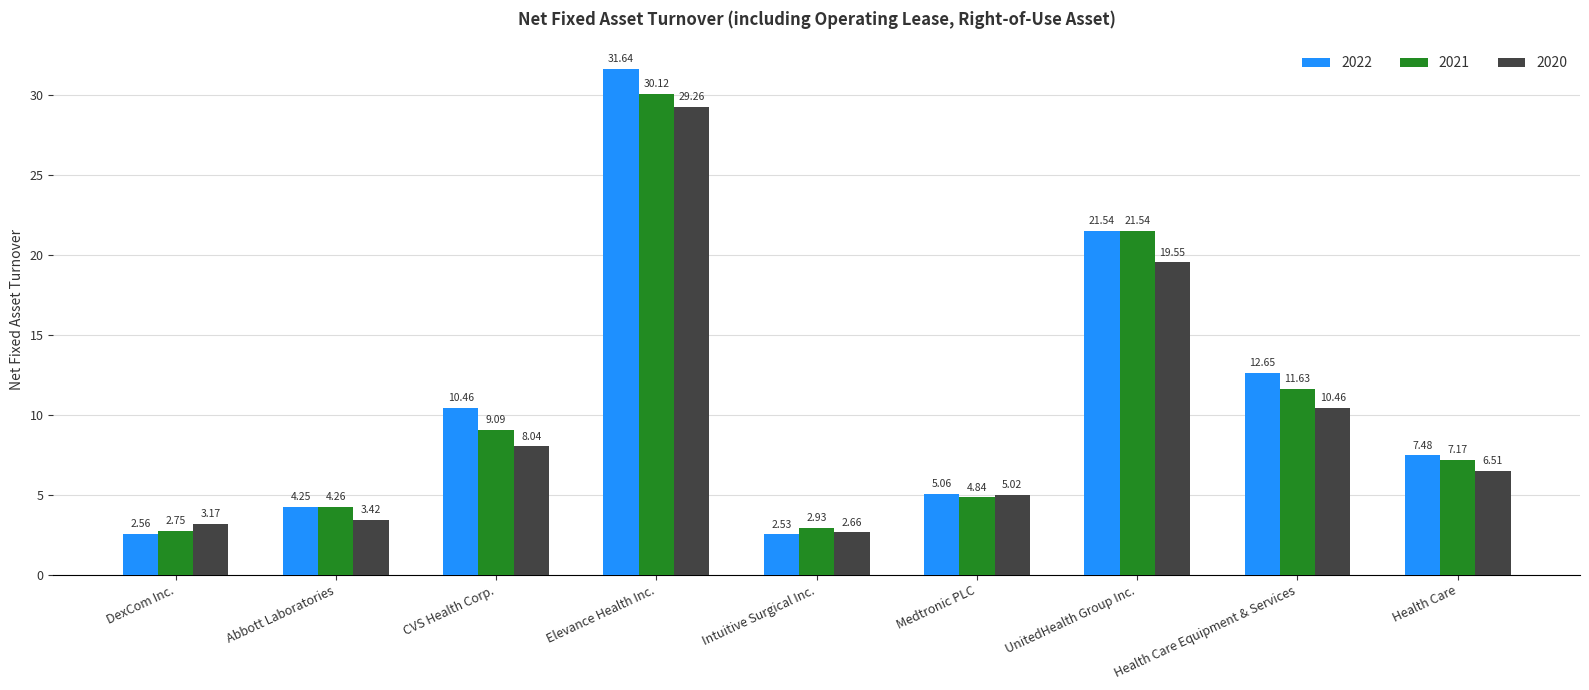

The value of 2021 at UnitedHealth Group Inc. is 5.1. True or false?

False